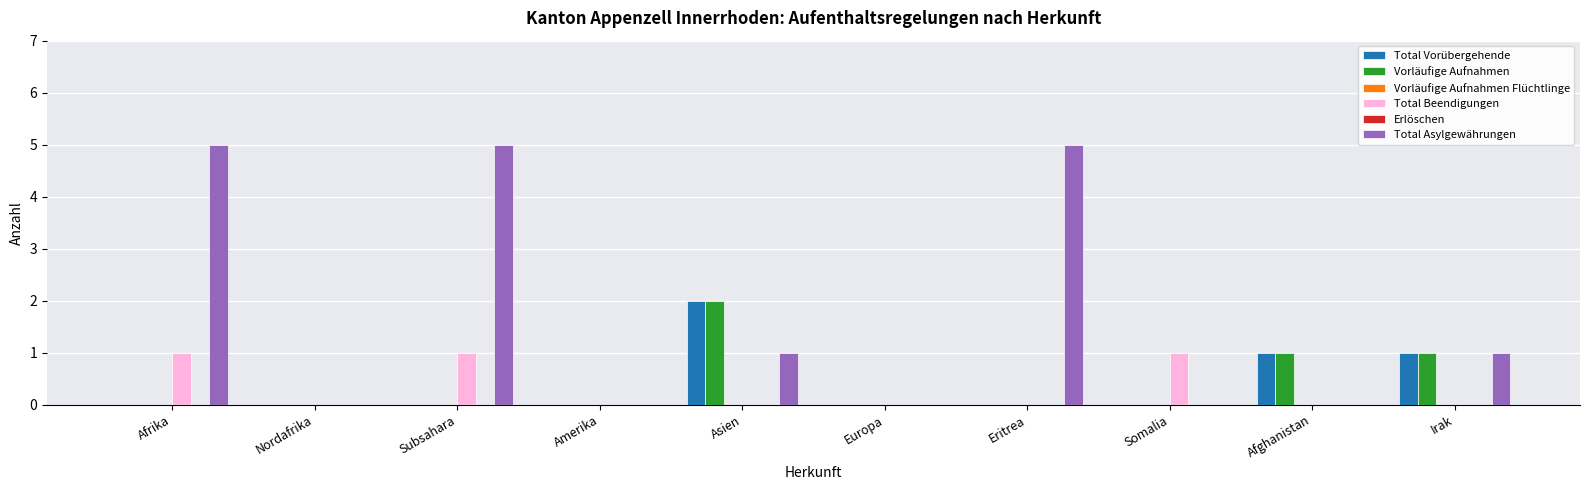

Reading left to right, list all the values displayed in this chart.

Total Vorübergehende: Afrika=0	Nordafrika=0	Subsahara=0	Amerika=0	Asien=2	Europa=0	Eritrea=0	Somalia=0	Afghanistan=1	Irak=1
Vorläufige Aufnahmen: Afrika=0	Nordafrika=0	Subsahara=0	Amerika=0	Asien=2	Europa=0	Eritrea=0	Somalia=0	Afghanistan=1	Irak=1
Vorläufige Aufnahmen Flüchtlinge: Afrika=0	Nordafrika=0	Subsahara=0	Amerika=0	Asien=0	Europa=0	Eritrea=0	Somalia=0	Afghanistan=0	Irak=0
Total Beendigungen: Afrika=1	Nordafrika=0	Subsahara=1	Amerika=0	Asien=0	Europa=0	Eritrea=0	Somalia=1	Afghanistan=0	Irak=0
Erlöschen: Afrika=0	Nordafrika=0	Subsahara=0	Amerika=0	Asien=0	Europa=0	Eritrea=0	Somalia=0	Afghanistan=0	Irak=0
Total Asylgewährungen: Afrika=5	Nordafrika=0	Subsahara=5	Amerika=0	Asien=1	Europa=0	Eritrea=5	Somalia=0	Afghanistan=0	Irak=1